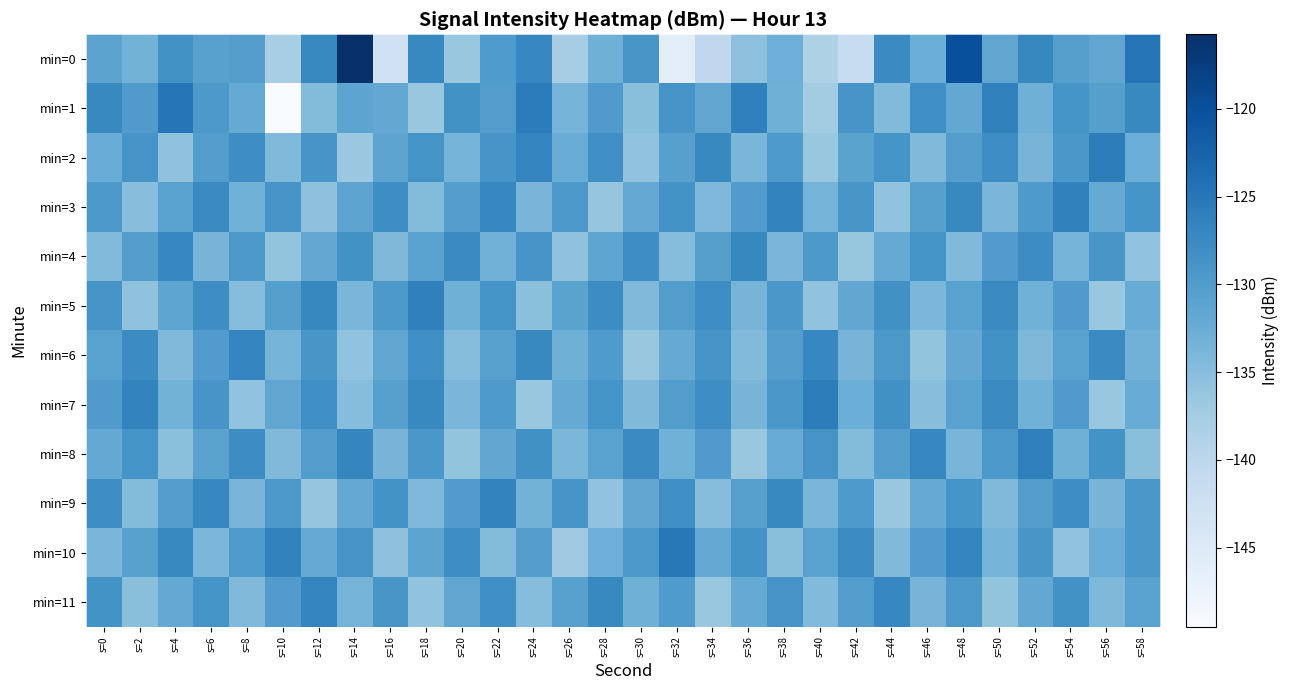

At which category is the sum across all series the highest?

s=48